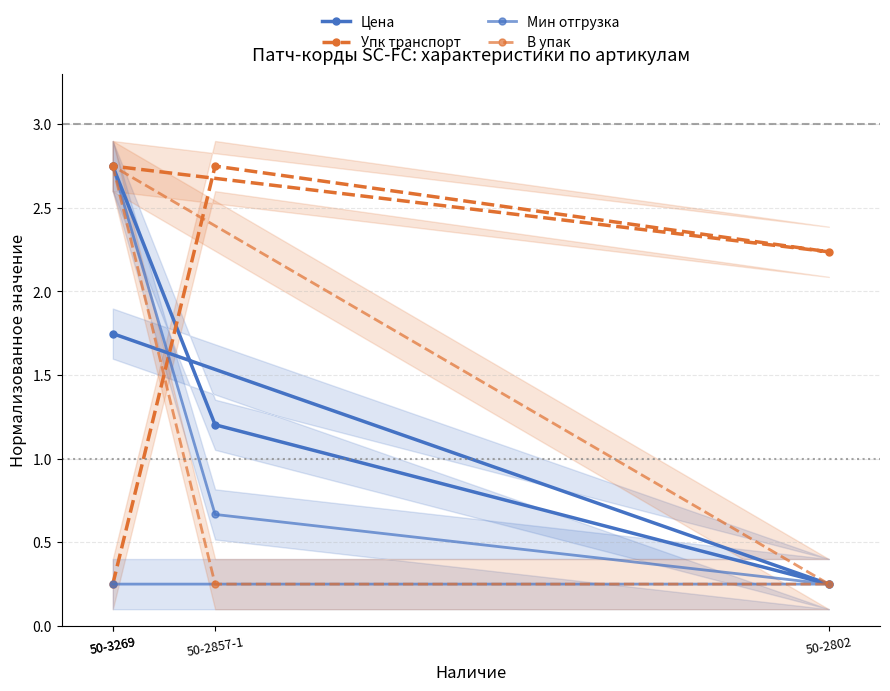

Which series has the largest range (max minus min)?

Цена